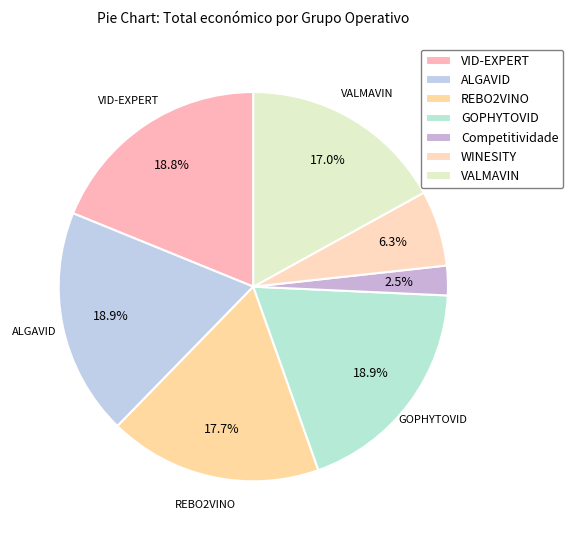

Count the number of slices in the pie.

7